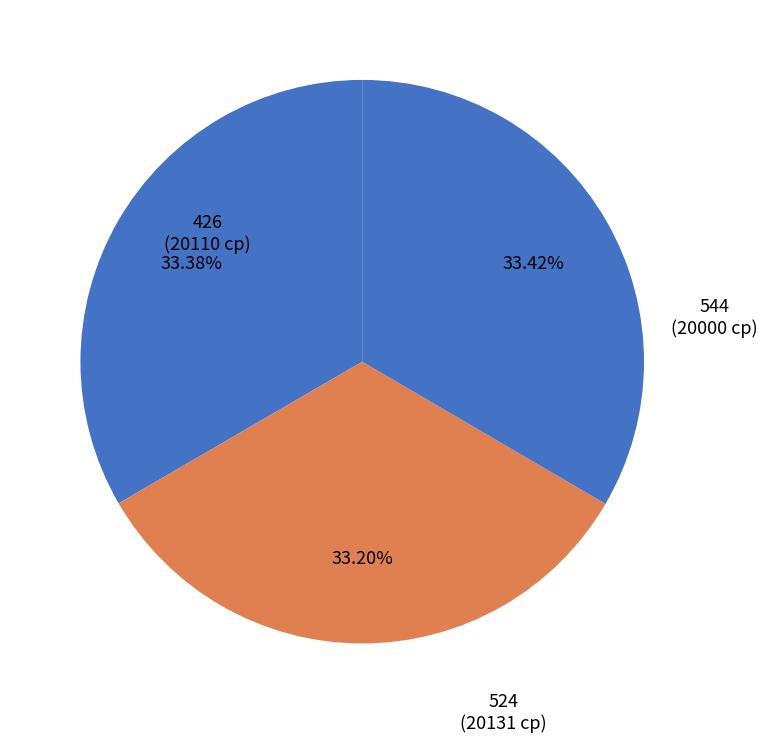

To the nearest percent, what percentage of the pie is 544?

33%